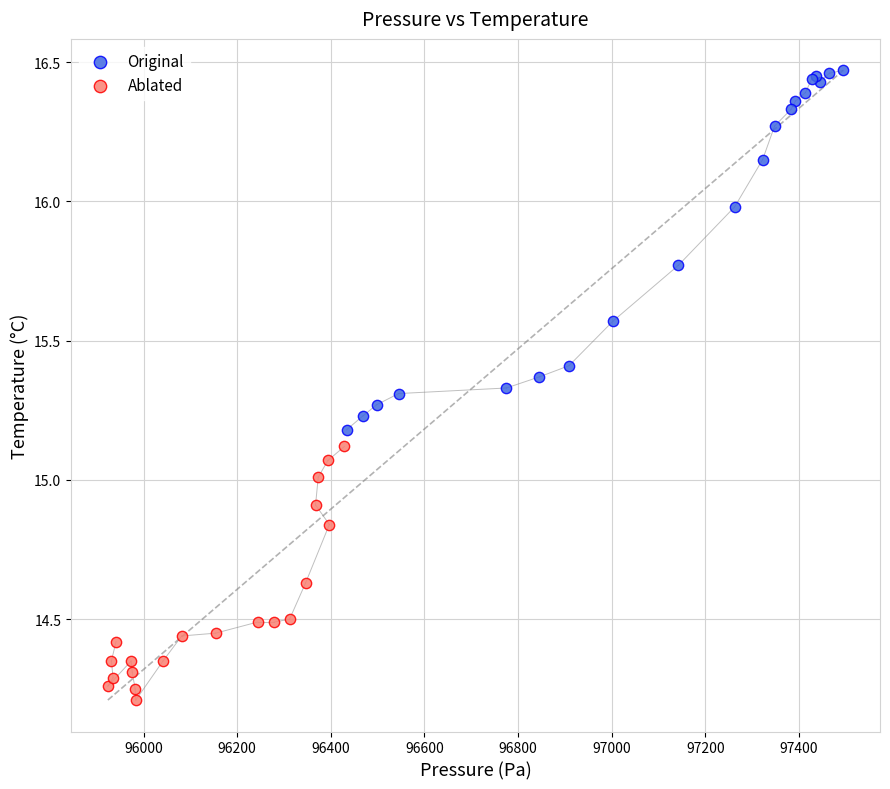

Which series reaches the maximum Y coordinate?

Original